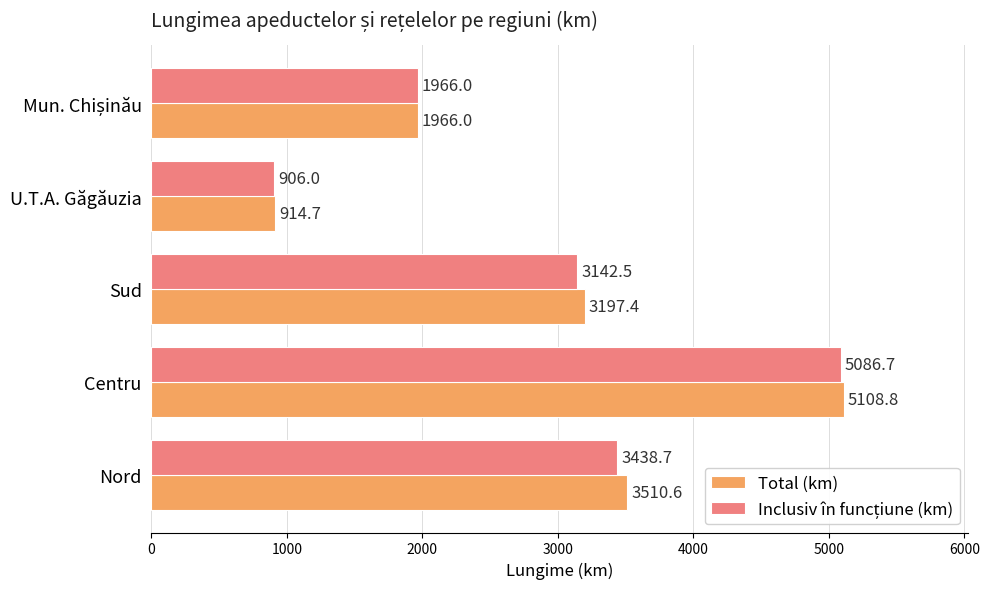

Which series has the largest total across all categories?

Total (km)